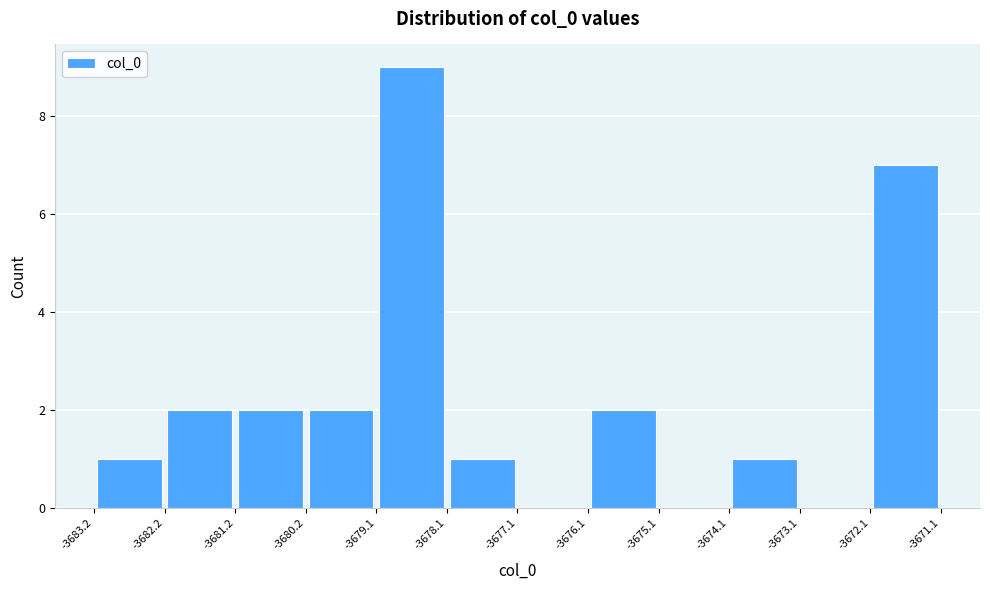

Reading left to right, list every bar in this chart as the range it spans on the x-axis followed by its height. The values are not printed on the chart, so give them approximately, as read against the axis.

-3683.2 to -3682.2: 1
-3682.2 to -3681.2: 2
-3681.2 to -3680.2: 2
-3680.2 to -3679.1: 2
-3679.1 to -3678.1: 9
-3678.1 to -3677.1: 1
-3677.1 to -3676.1: 0
-3676.1 to -3675.1: 2
-3675.1 to -3674.1: 0
-3674.1 to -3673.1: 1
-3673.1 to -3672.1: 0
-3672.1 to -3671.1: 7